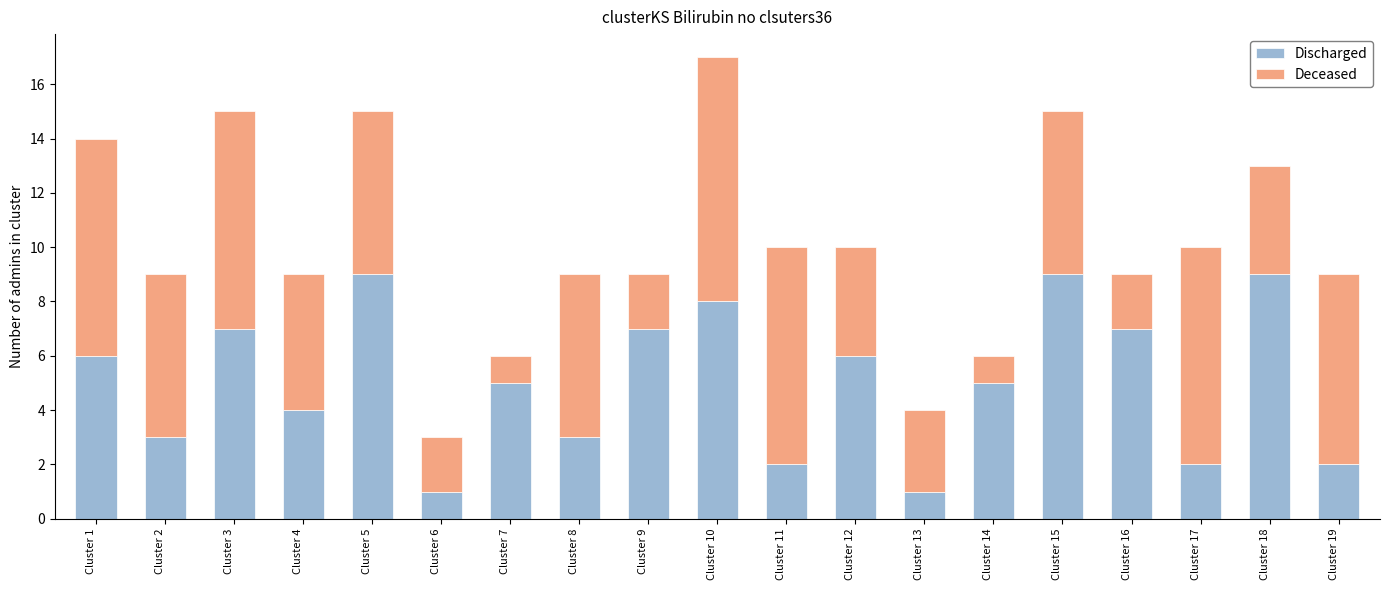

Are the bars grouped side by side (vs. stacked)?

No